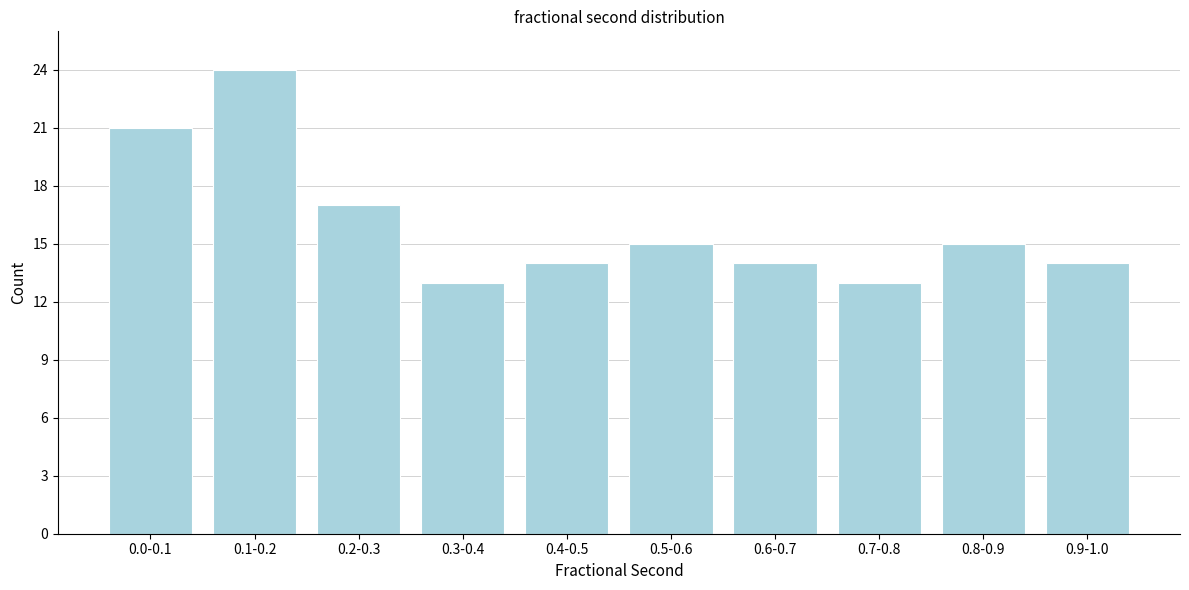

Reading right to left, extract all data points from this chart.

0.9-1.0=14	0.8-0.9=15	0.7-0.8=13	0.6-0.7=14	0.5-0.6=15	0.4-0.5=14	0.3-0.4=13	0.2-0.3=17	0.1-0.2=24	0.0-0.1=21